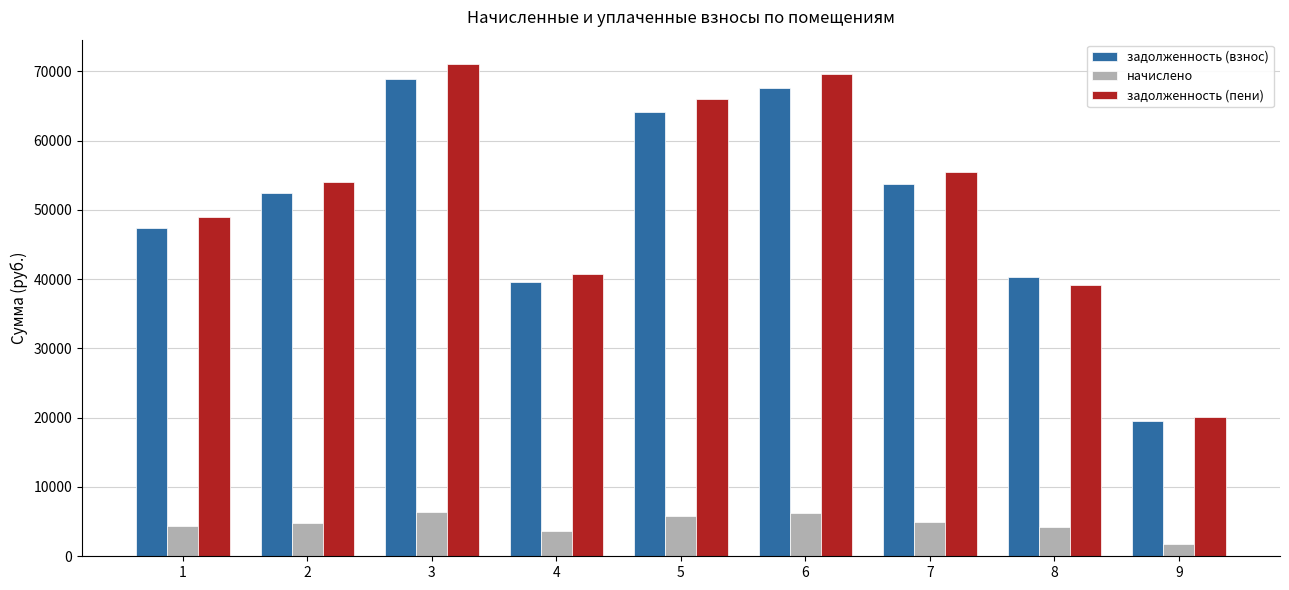

What is the spread (max minus min) of values at 7?

50476.9